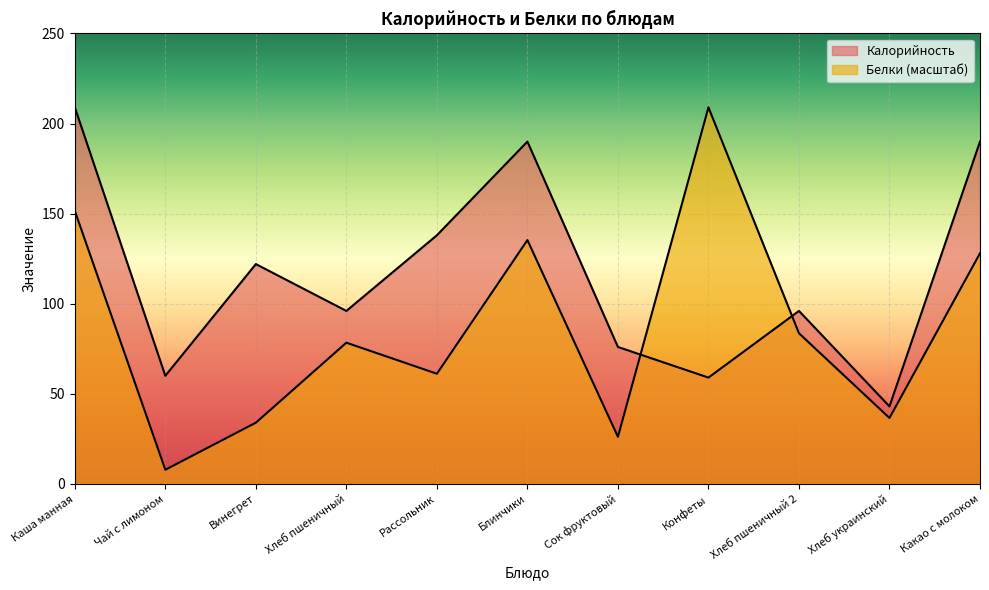

What is the total value across all series at Чай с лимоном?

67.8